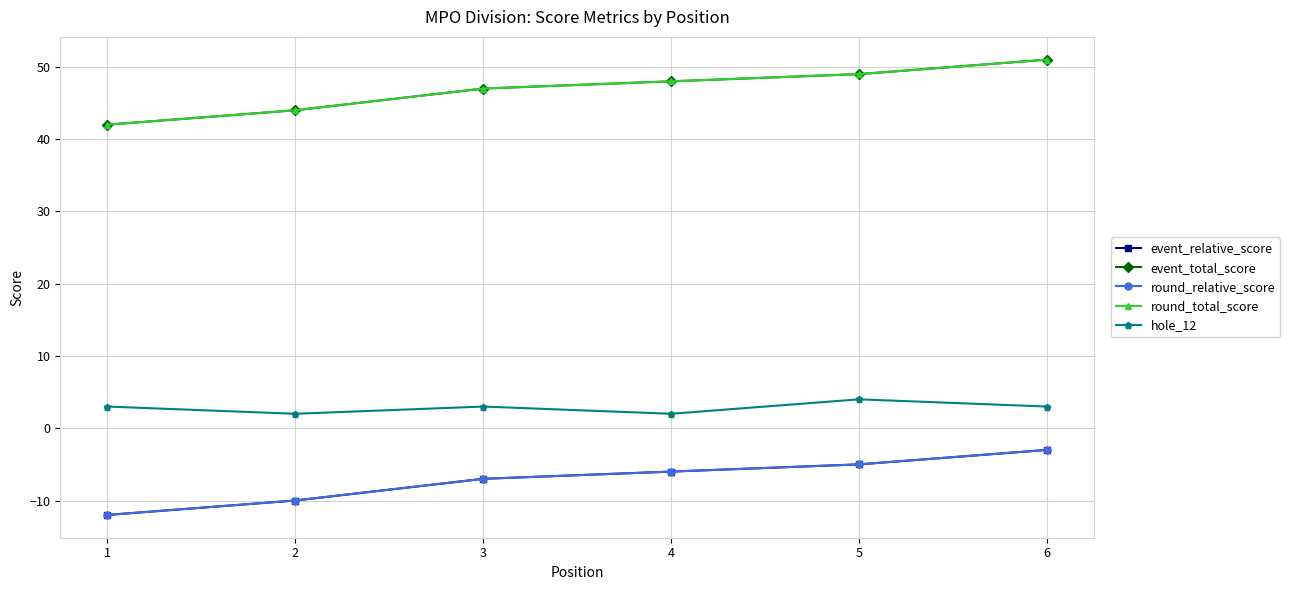

What is the difference between the highest and lowest values at 6?

54